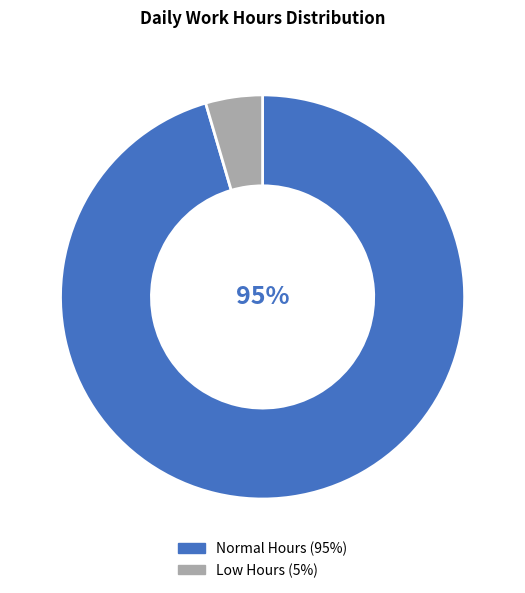

To the nearest percent, what is the average slice percentage?

50%